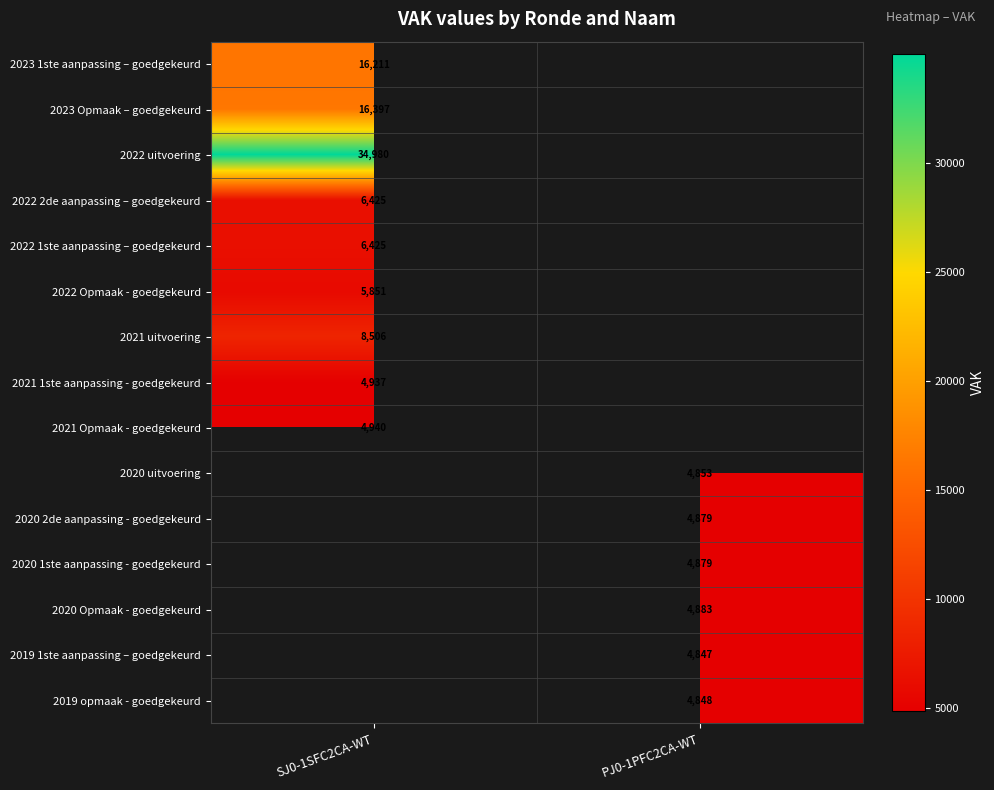

The value of 2022 uitvoering at SJ0-1SFC2CA-WT is 51987. True or false?

False